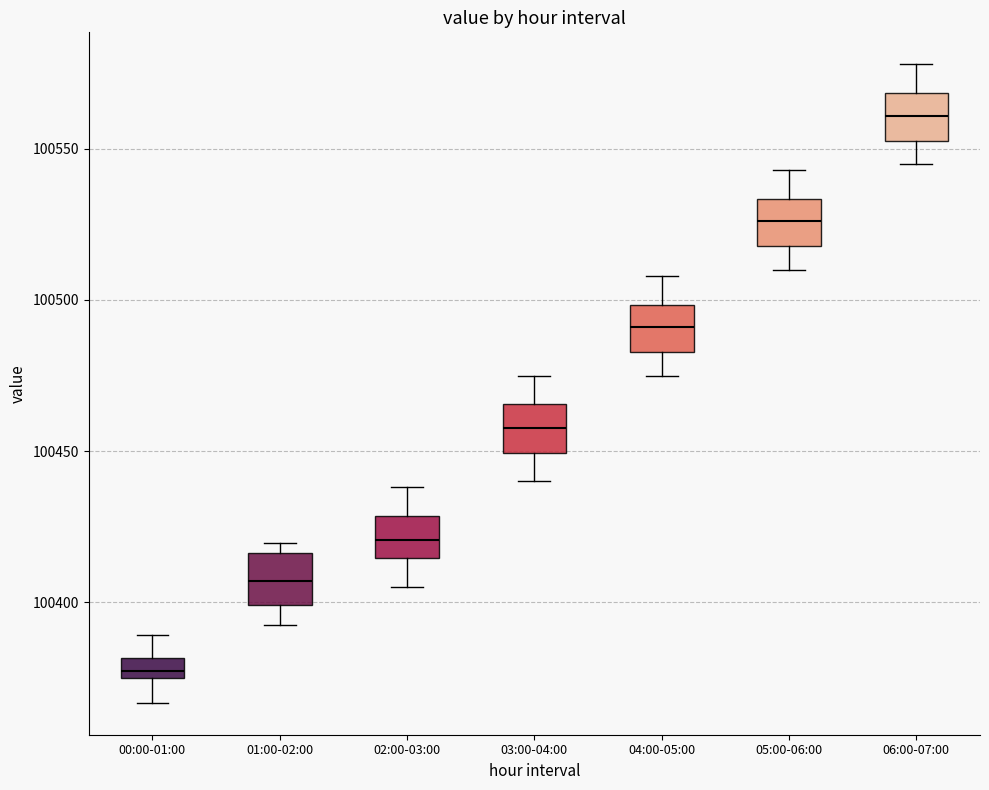

Which box has the highest median line?

06:00-07:00